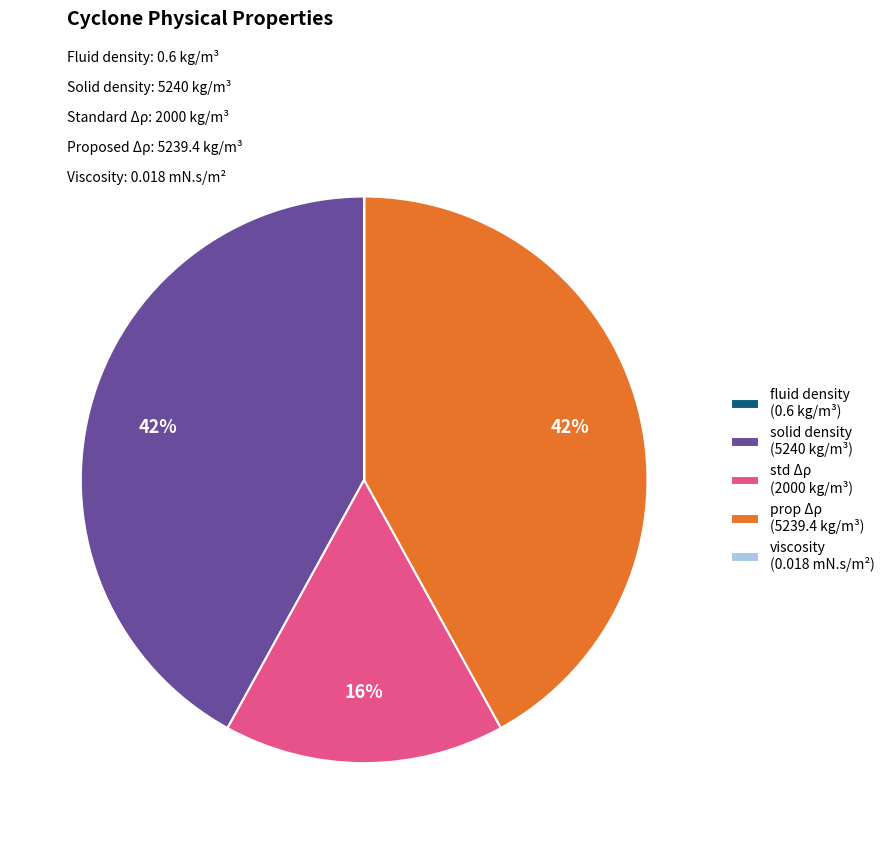

True or false: std Δρ (2000 kg/m³) accounts for 10% of the total.

False